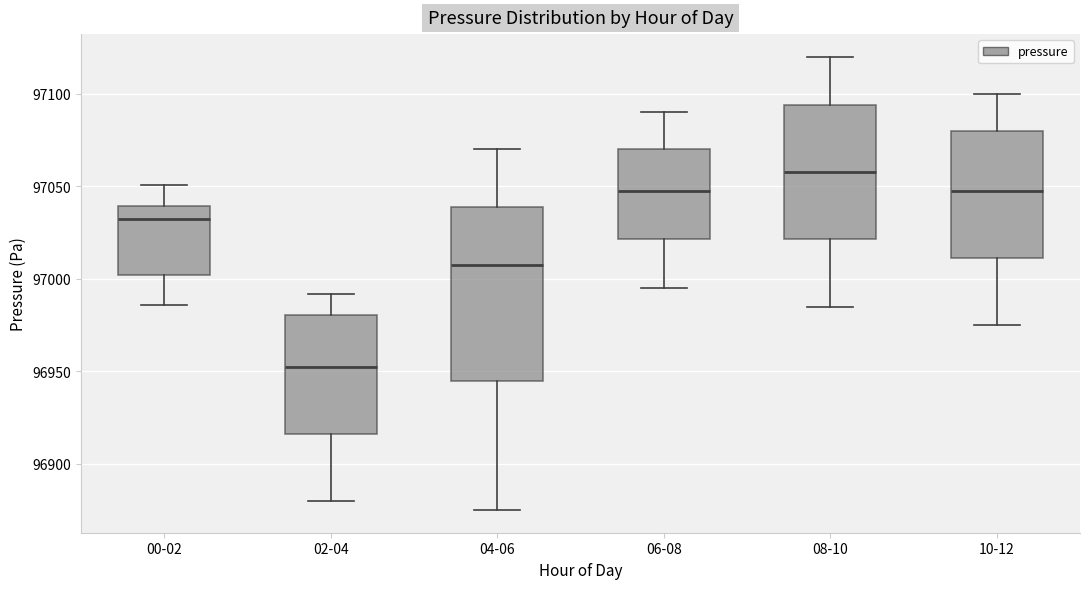

Where does the lower whisker of the box for 10-12 end on the y-axis? The values are not printed on the chart, so give them approximately, as read against the axis.

96975